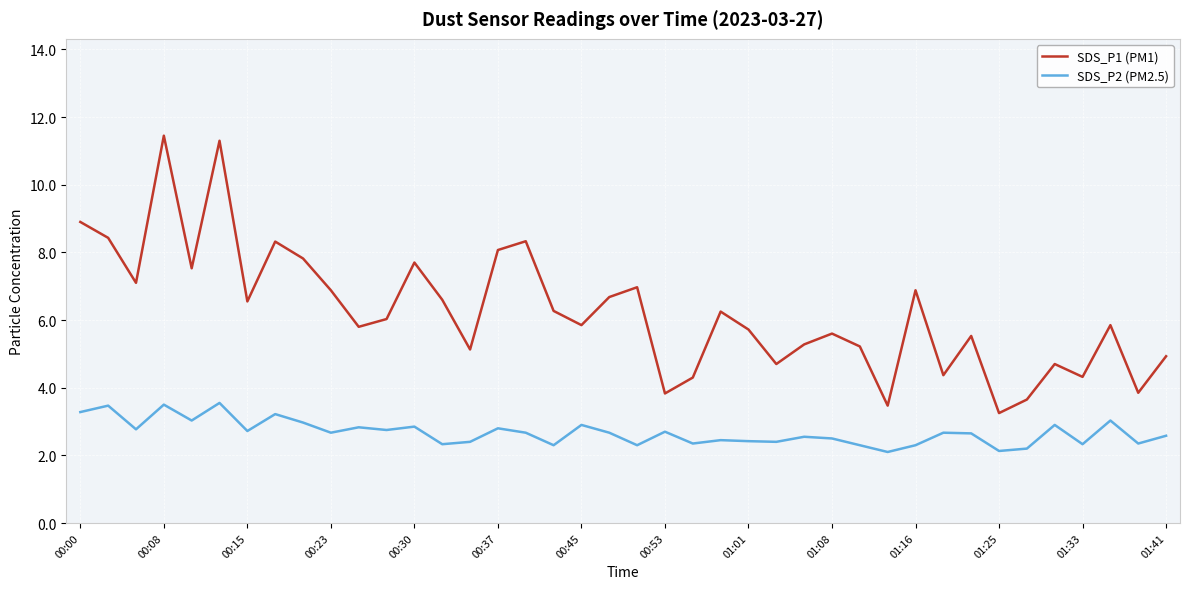

True or false: SDS_P1 (PM1) and SDS_P2 (PM2.5) intersect in this chart.

False